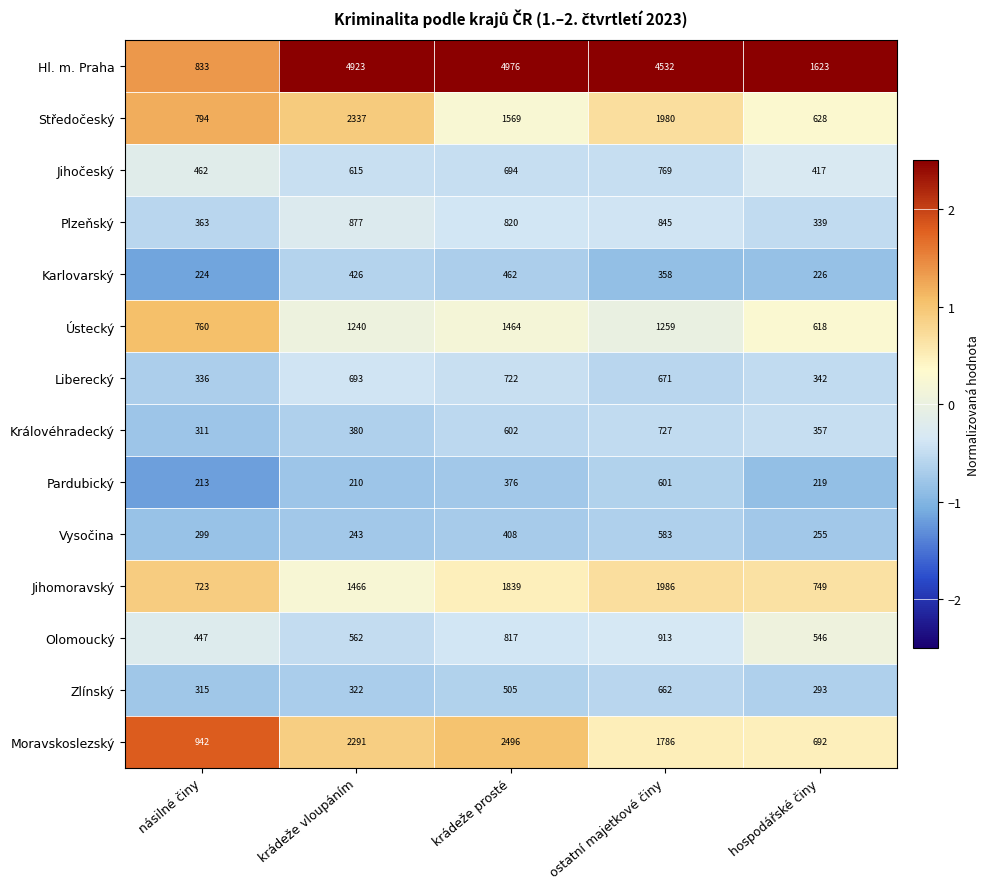

What is the difference between the highest and lowest values at krádeže vloupáním?

4713